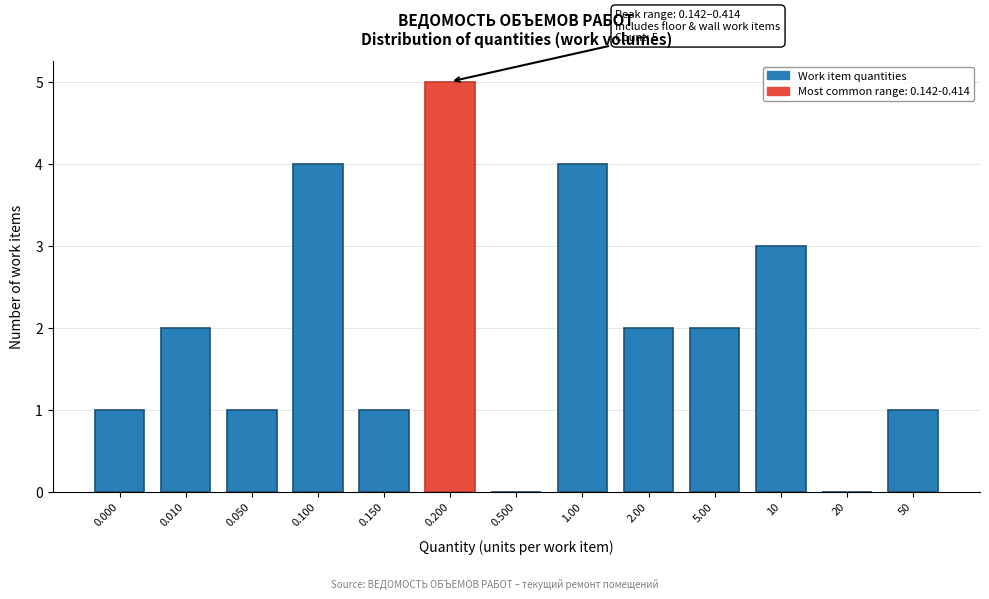

Reading left to right, what are all the values shown in this chart?

0.000=1	0.010=2	0.050=1	0.100=4	0.150=1	0.200=5	0.500=0	1.00=4	2.00=2	5.00=2	10=3	20=0	50=1